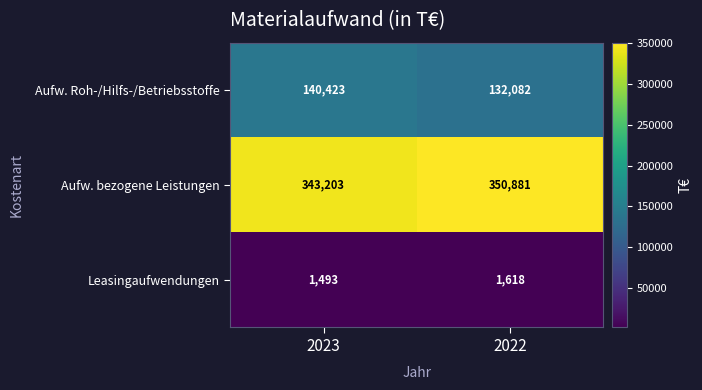

Reading left to right, list all the values displayed in this chart.

Aufw. Roh-/Hilfs-/Betriebsstoffe: 140423	132082
Aufw. bezogene Leistungen: 343203	350881
Leasingaufwendungen: 1493	1618